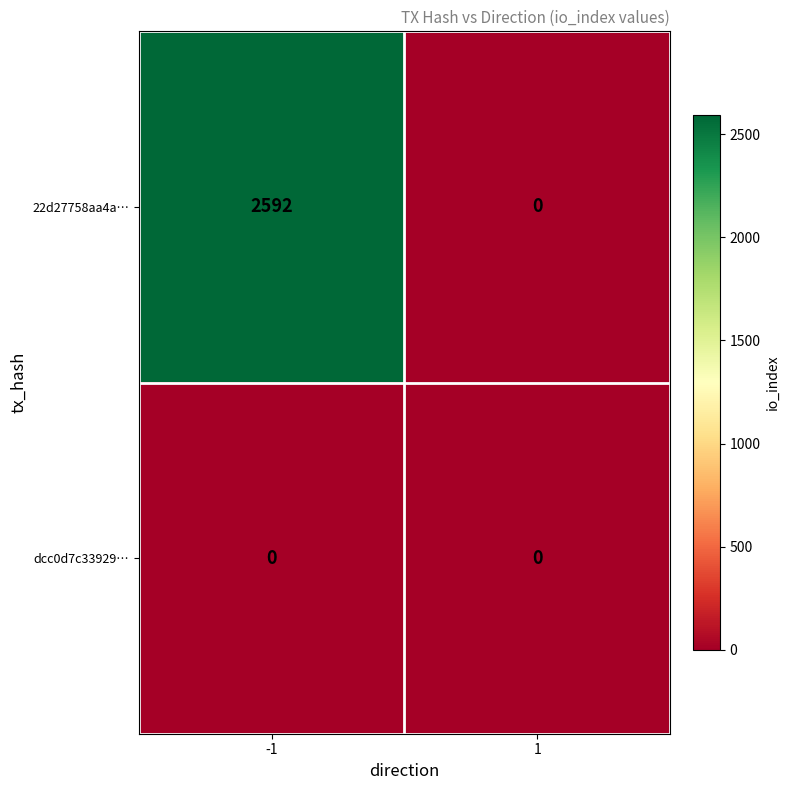

Which series has the largest total across all categories?

22d27758aa4a…